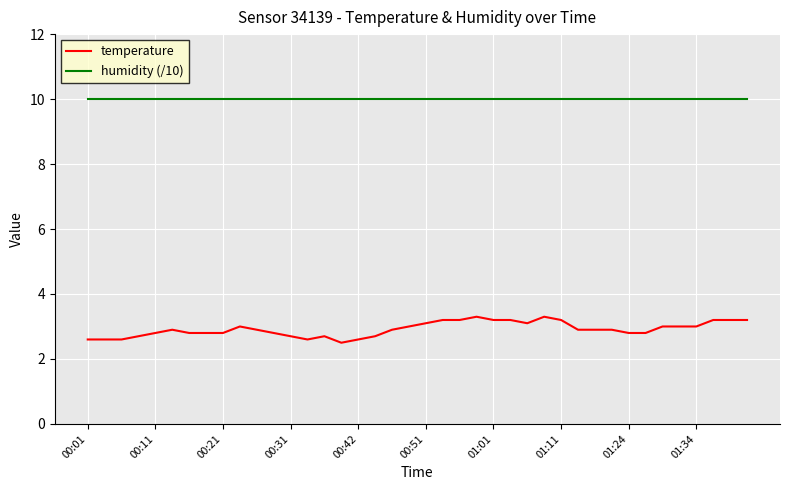

True or false: temperature and humidity (/10) intersect in this chart.

False